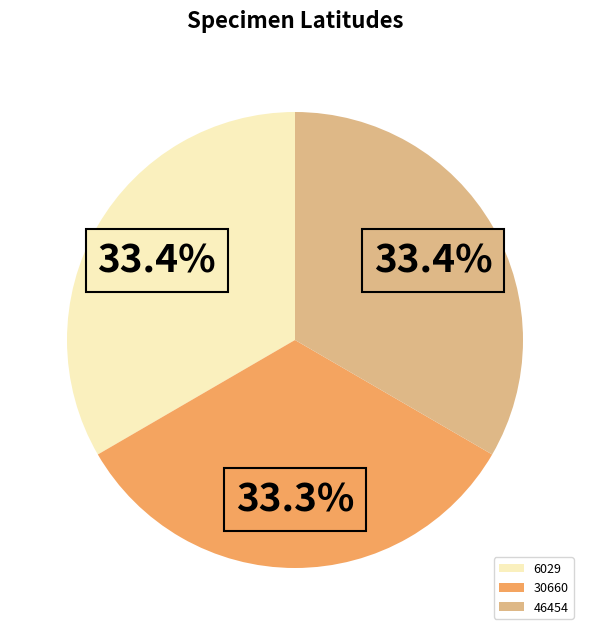

Count the number of slices in the pie.

3